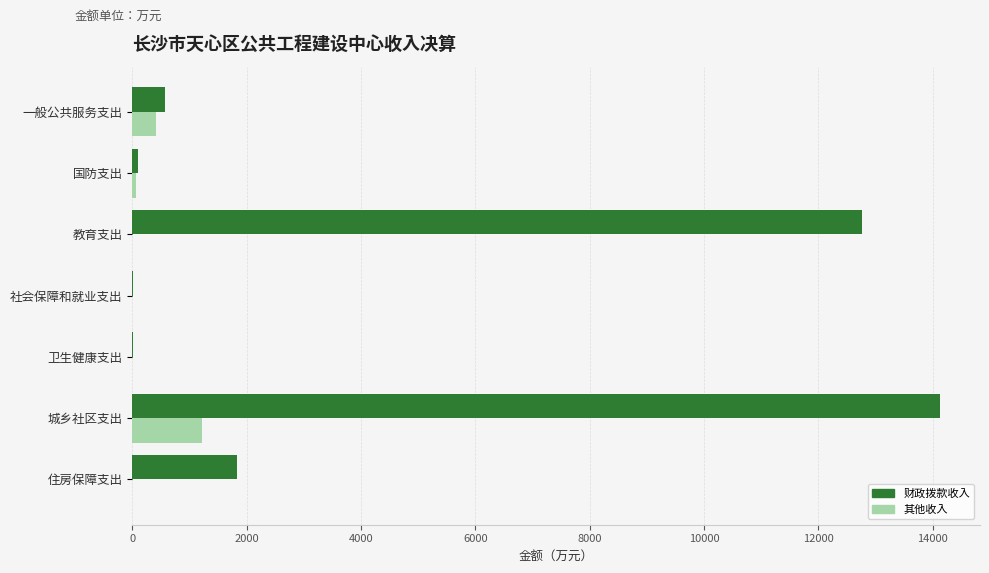

Which series has the largest total across all categories?

财政拨款收入